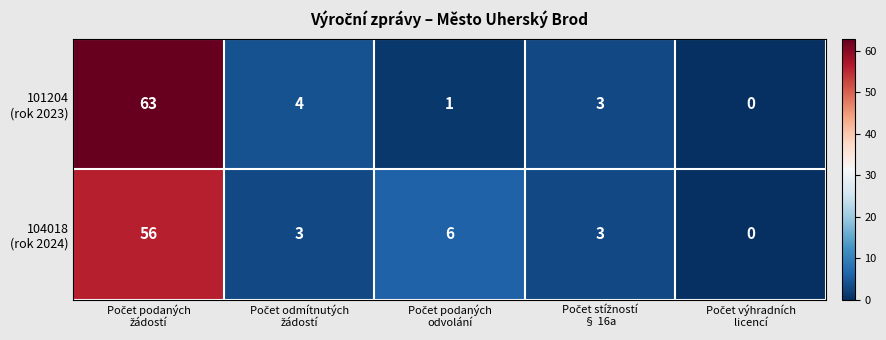

How many series are shown in this chart?

2